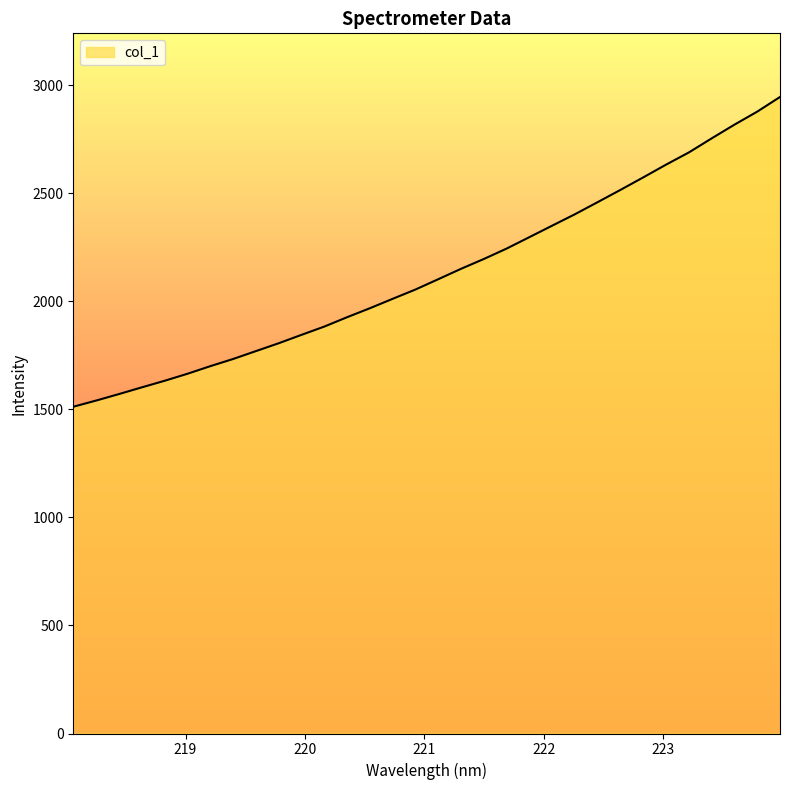

What is the greatest value displayed?

2946.7